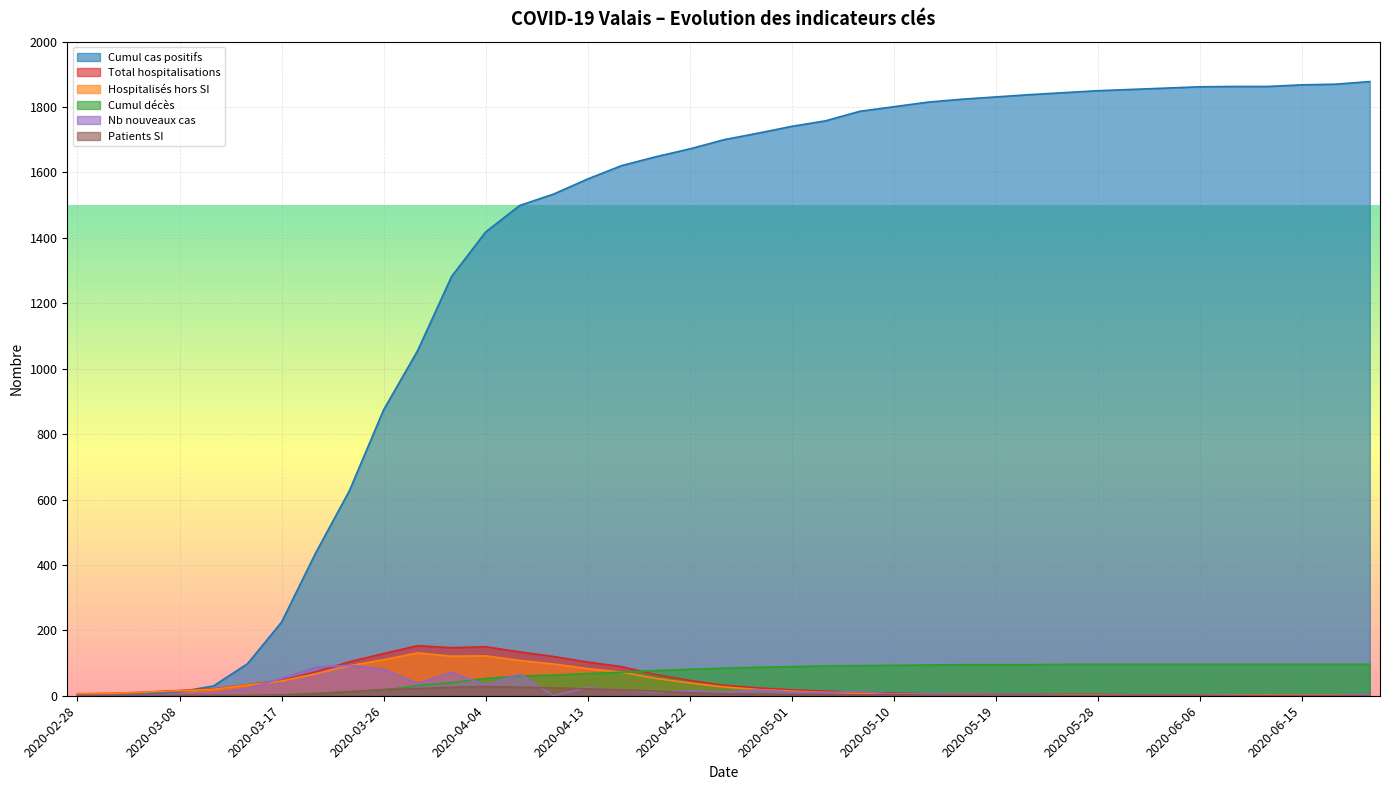

In Total hospitalisations, how many points are higher than both neighbors (excluding endpoints)?

2